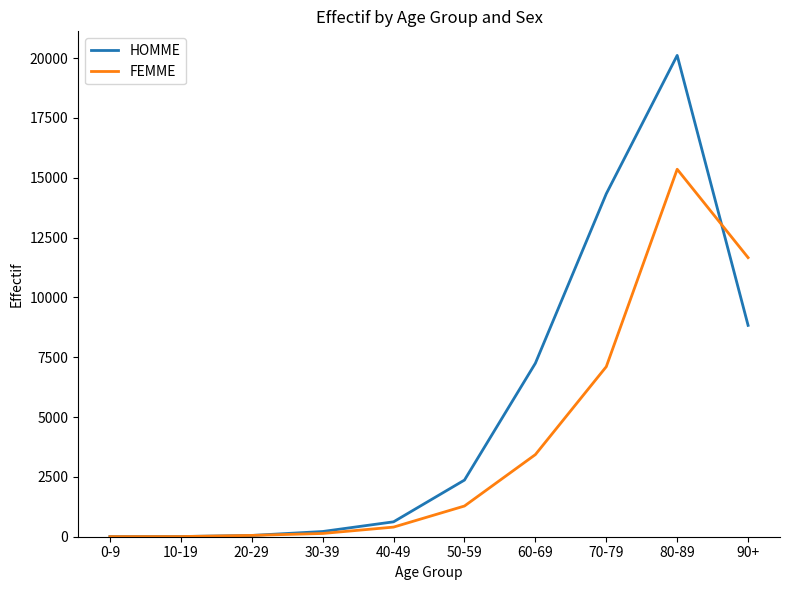

What is the difference between the FEMME values at 0-9 and 10-19?

2